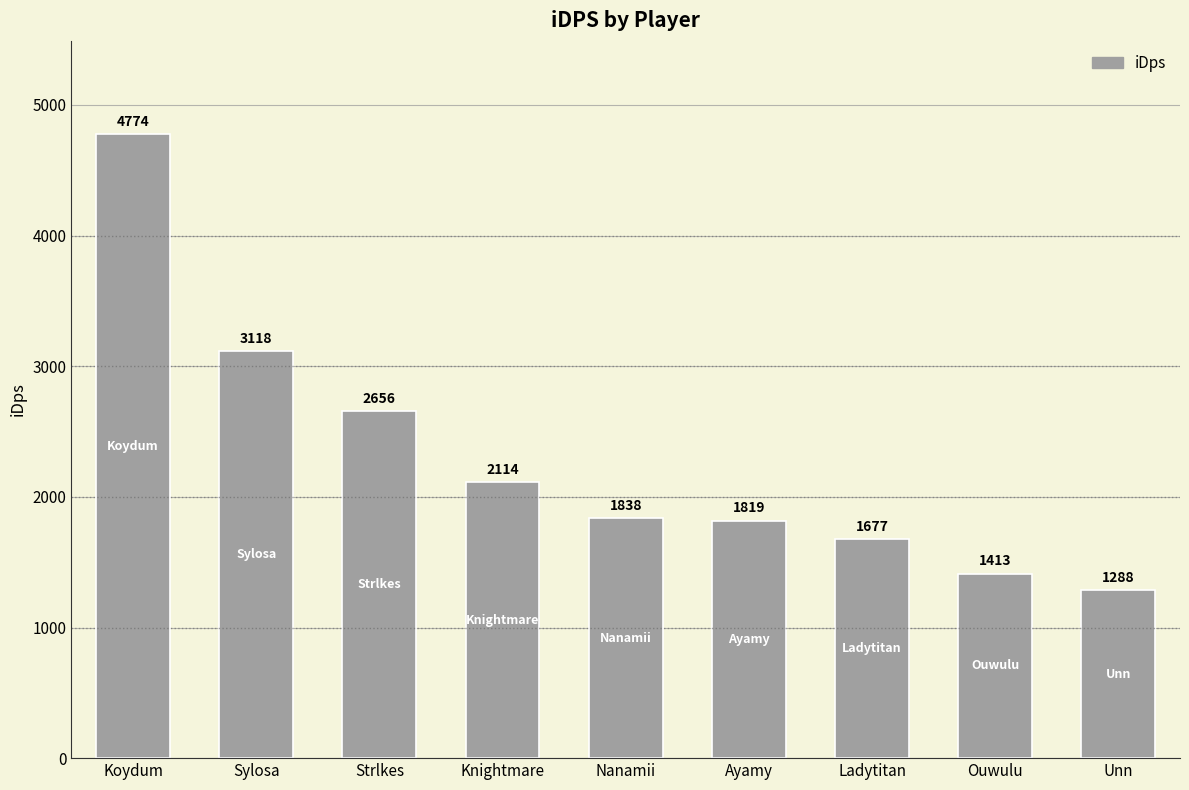

Count the number of categories in the chart.

9